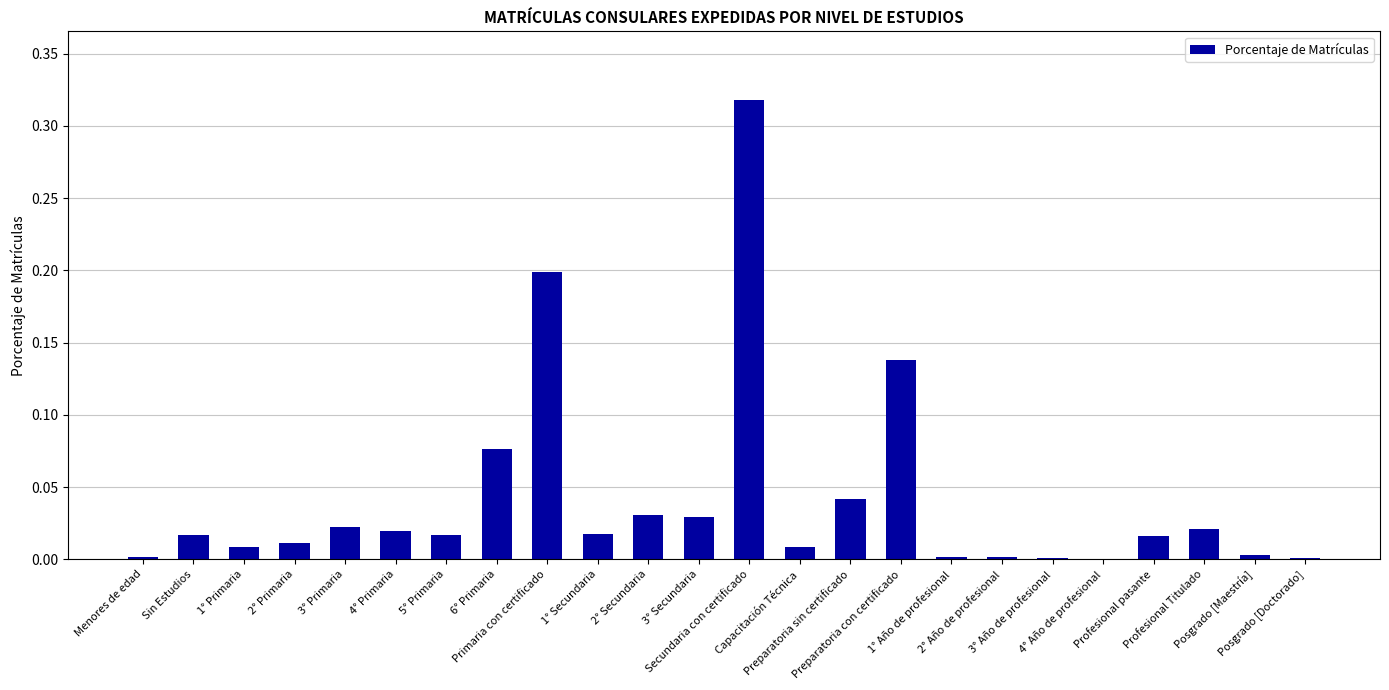

What is the sum of all values?

1.0